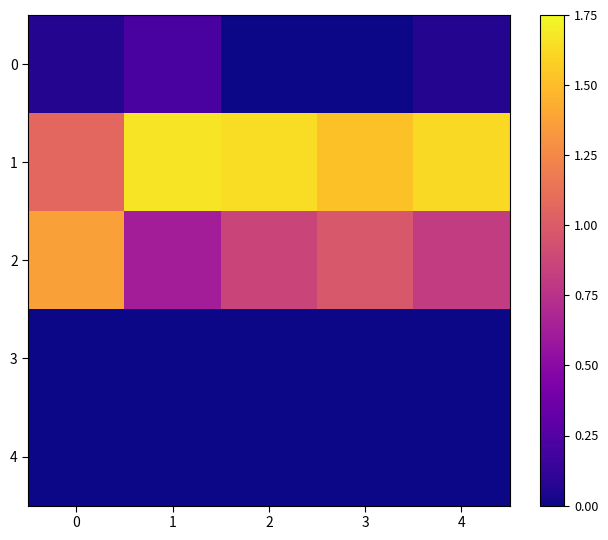

Reading left to right, list all the values displayed in this chart.

0: 0=0.1	1=0.2	2=0.0	3=0.0	4=0.1
1: 0=1.1	1=1.7	2=1.6	3=1.5	4=1.6
2: 0=1.4	1=0.6	2=0.9	3=1.0	4=0.8
3: 0=0.0	1=0.0	2=0.0	3=0.0	4=0.0
4: 0=0.0	1=0.0	2=0.0	3=0.0	4=0.0